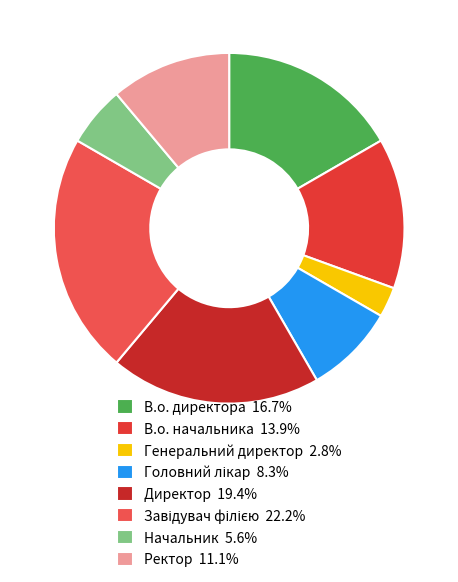

Is there a majority slice in this chart?

No